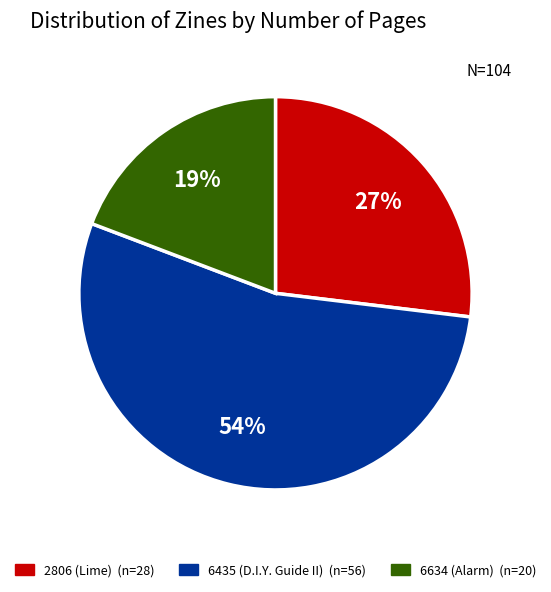

To the nearest percent, what is the average slice percentage?

33%